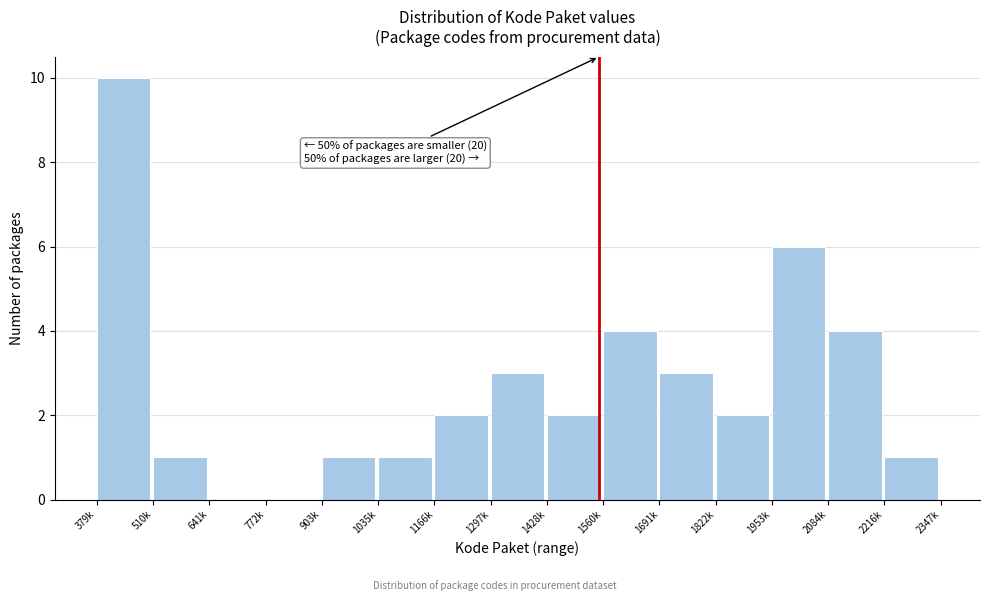

Reading left to right, what are all the values shown in this chart?

379k=10	510k=1	641k=0	772k=0	903k=1	1035k=1	1166k=2	1297k=3	1428k=2	1560k=4	1691k=3	1822k=2	1953k=6	2084k=4	2216k=1